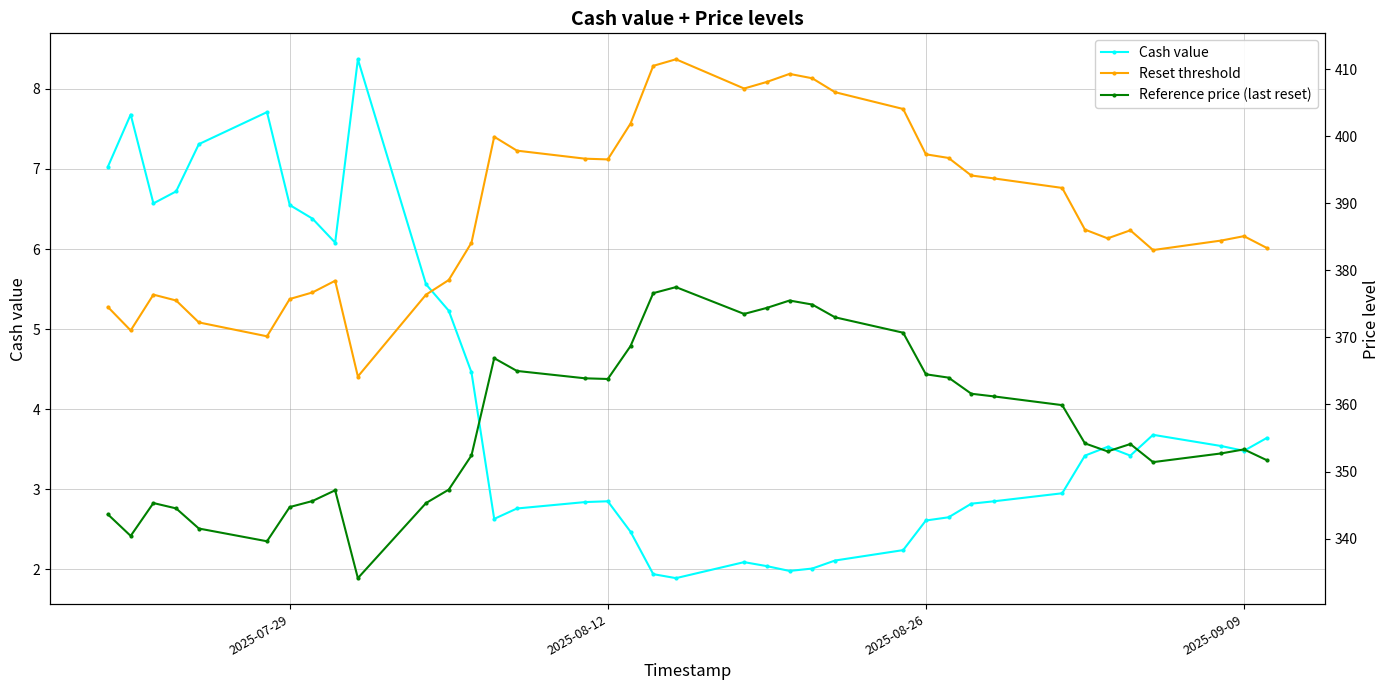

Reading left to right, transcribe all the data shown in this chart.

Cash value: 7.0	7.7	6.6	6.7	7.3	7.7	6.5	6.4	6.1	8.4	5.6	5.2	4.5	2.6	2.8	2.8	2.9	2.5	1.9	1.9	2.1	2.0	2.0	2.0	2.1	2.2	2.6	2.6	2.8	2.9	3.0	3.4	3.5	3.4	3.7	3.5	3.5	3.6
Reset threshold: 374.5	371.0	376.4	375.5	372.2	370.2	375.7	376.7	378.4	364.2	376.4	378.6	384.1	399.9	397.9	396.7	396.5	401.9	410.5	411.5	407.1	408.1	409.3	408.6	406.6	404.1	397.3	396.8	394.1	393.7	392.3	386.1	384.8	386.0	383.0	384.4	385.1	383.4
Reference price (last reset): 343.6	340.4	345.3	344.5	341.5	339.6	344.7	345.6	347.2	334.1	345.3	347.3	352.4	366.9	365.0	363.9	363.8	368.7	376.6	377.5	373.5	374.4	375.5	374.9	373.0	370.7	364.5	364.0	361.6	361.2	359.9	354.2	353.0	354.1	351.4	352.7	353.3	351.7